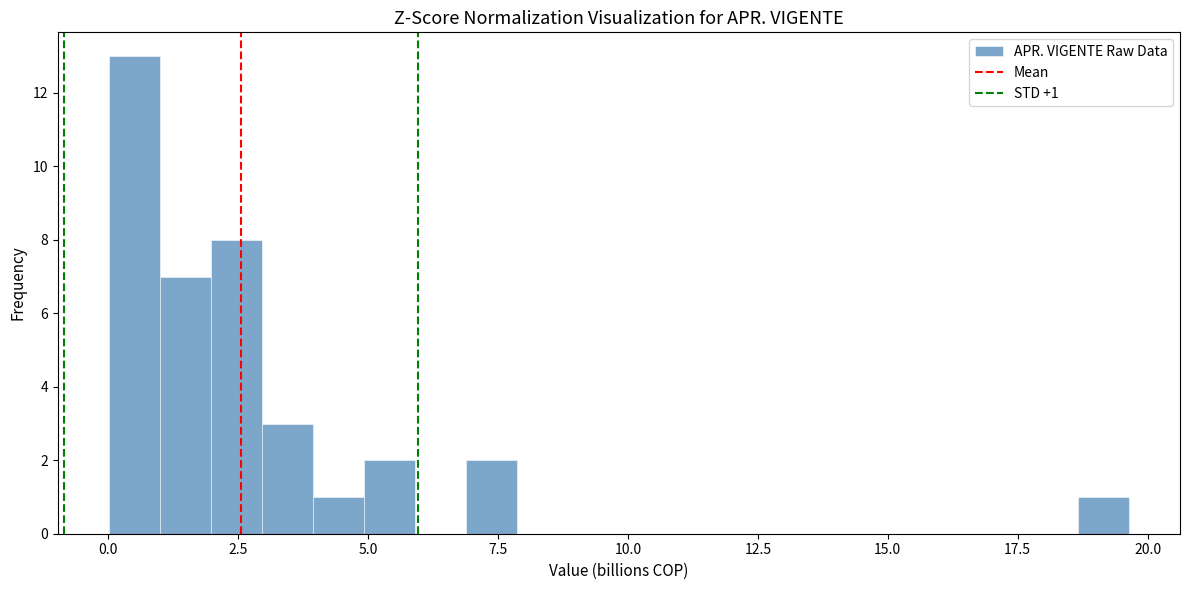

Read against the x-axis, roughly where is the centre of the tallest bar?

0.5